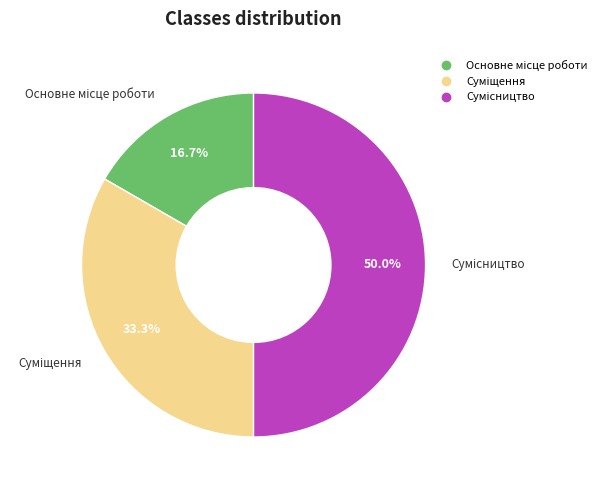

How many slices are in this pie chart?

3